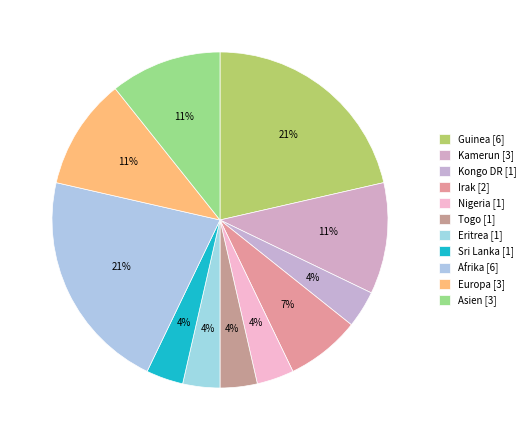

The Togo slice represents 13% of the pie. True or false?

False